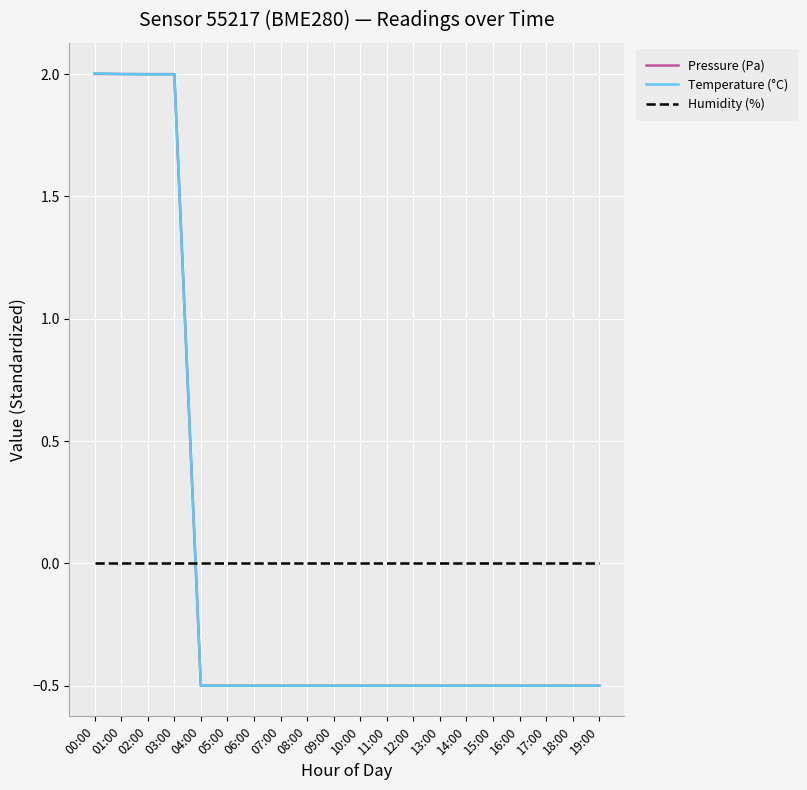

Where do Temperature (°C) and Humidity (%) first cross each other?

03:00 and 04:00